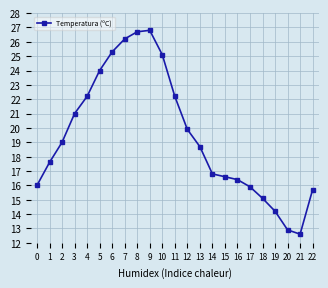

How many values exceed 18?

12